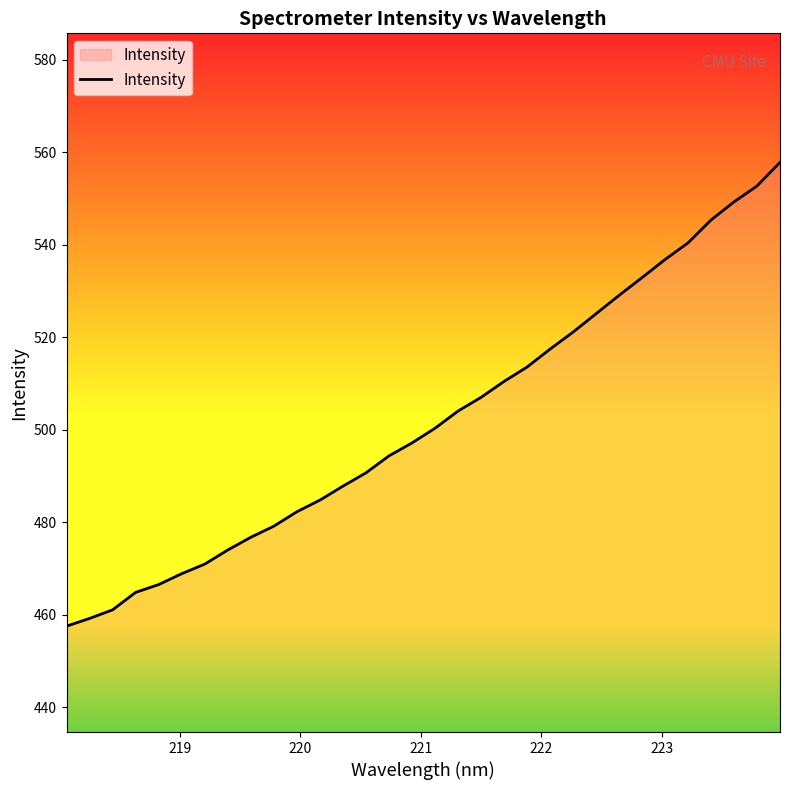

What is the minimum value shown in the chart?

457.6